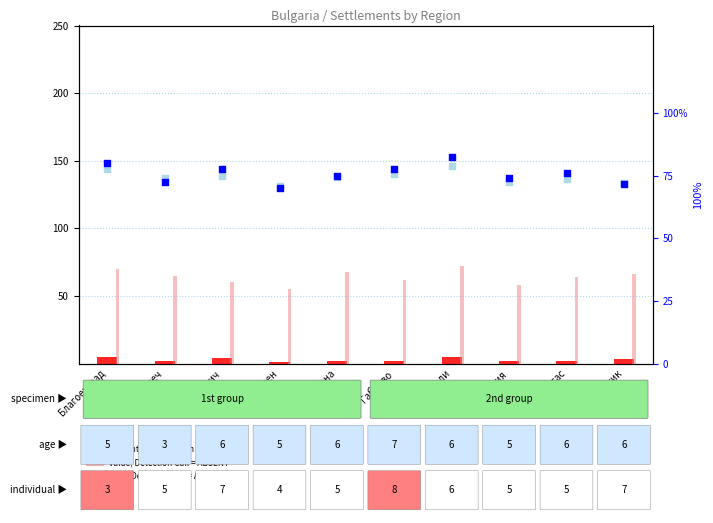

What is the total value across all series at Ловеч?

360